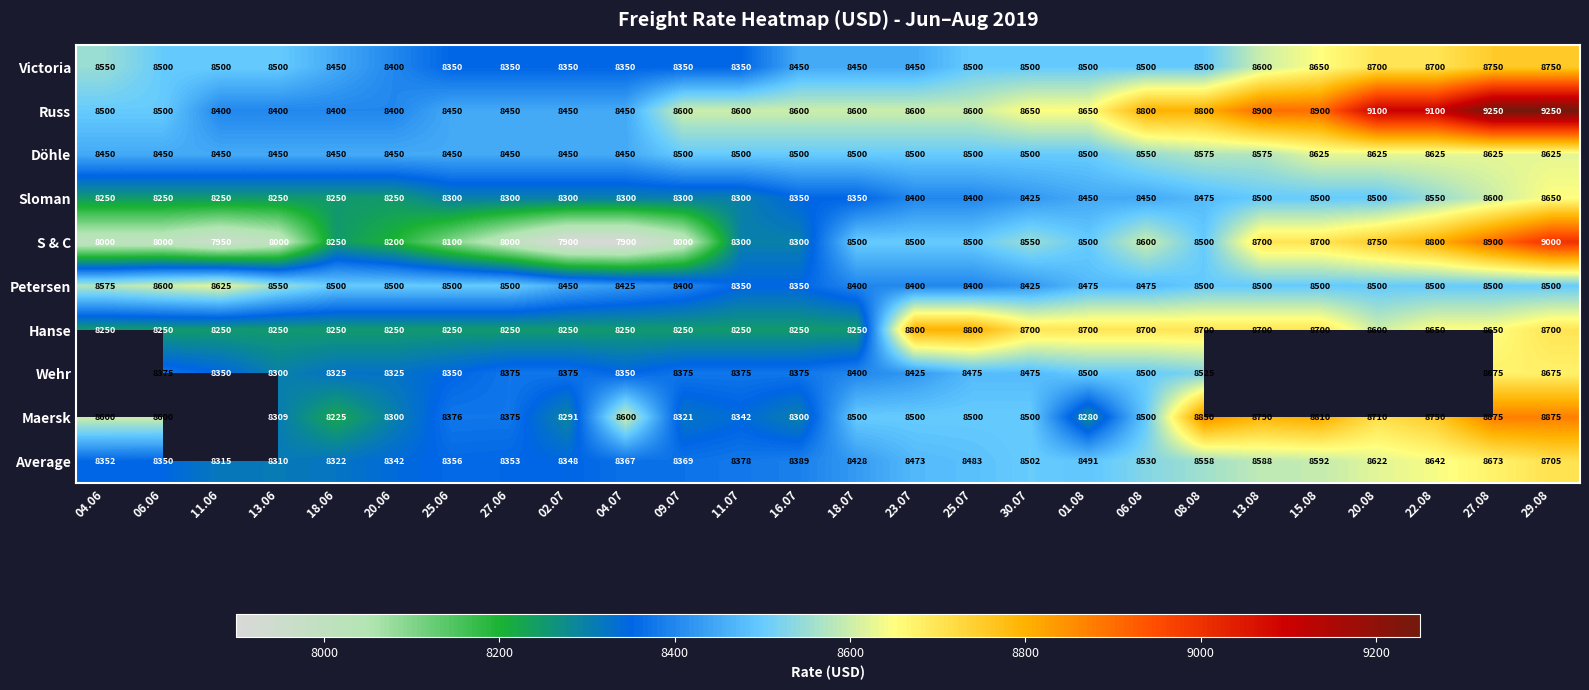

Which category has the highest value in the Average series?

29.08